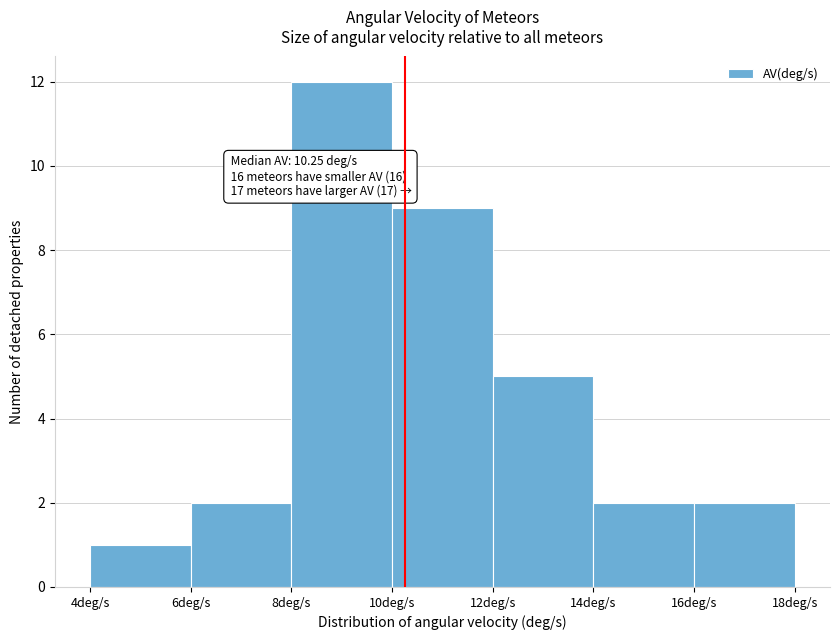

Over which range of the x-axis is the bar tallest?

8 to 10